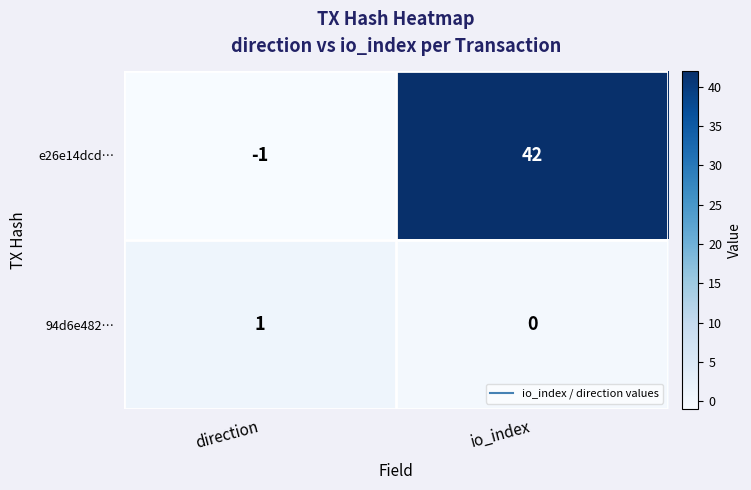

What is the spread (max minus min) of values at direction?

2